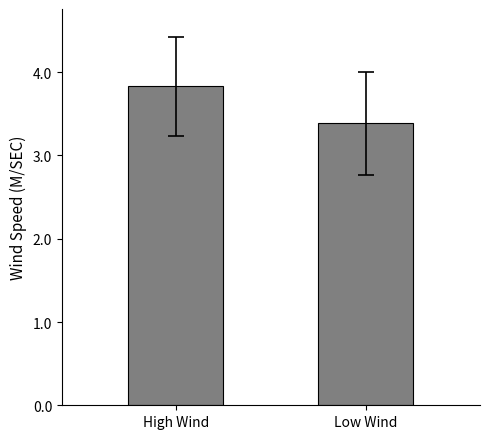

Reading left to right, transcribe all the data shown in this chart.

High Wind=3.8	Low Wind=3.4